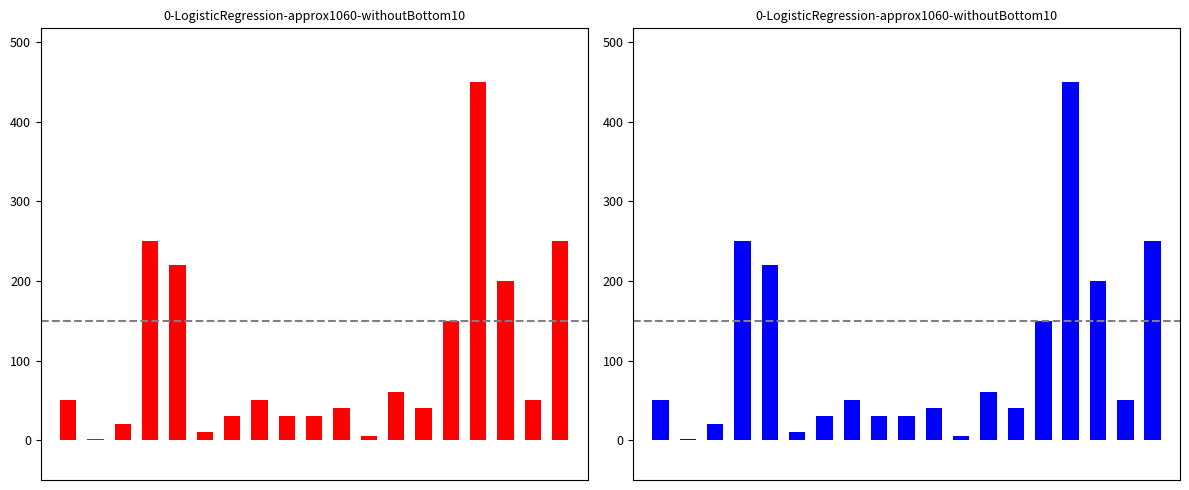

At which label does the data first exceed 50?

3